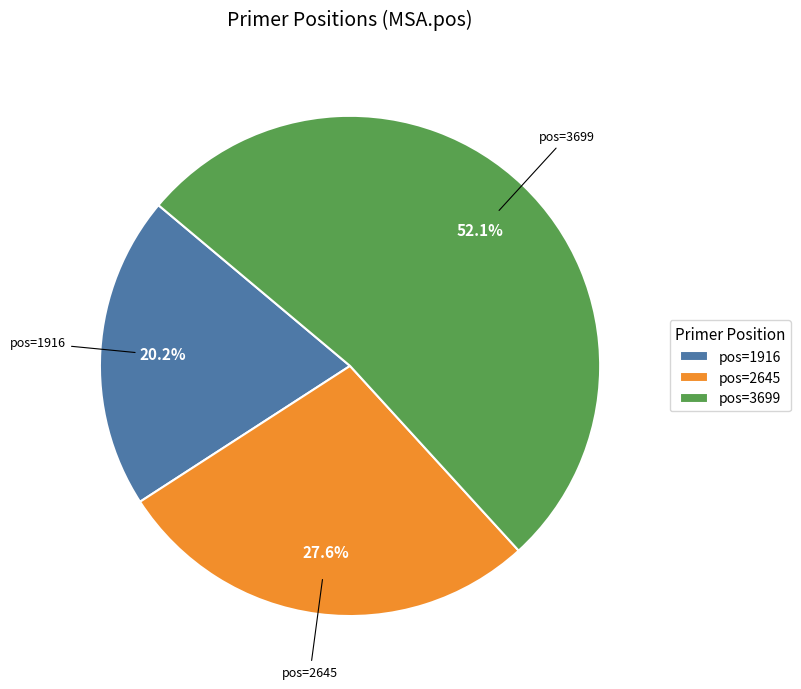

Rank the categories by value from highest to lowest.

pos=3699, pos=2645, pos=1916